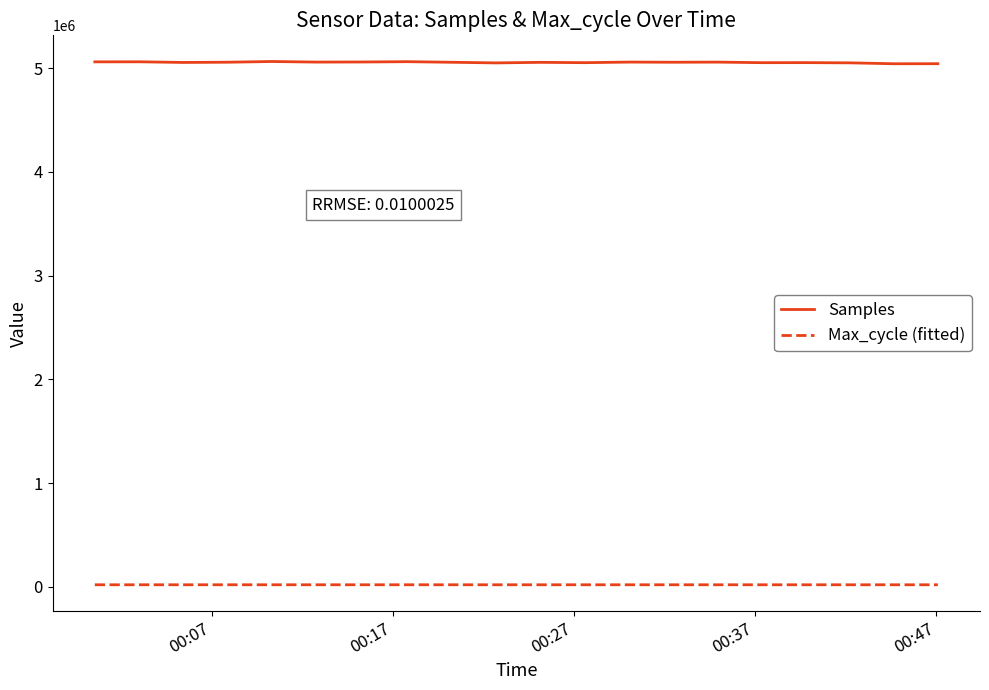

Which series has the largest range (max minus min)?

Samples